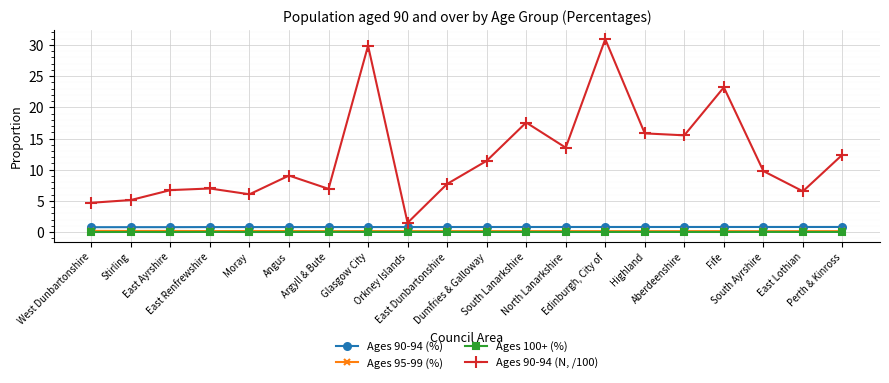

True or false: Ages 90-94 (%) and Ages 90-94 (N, /100) intersect in this chart.

False